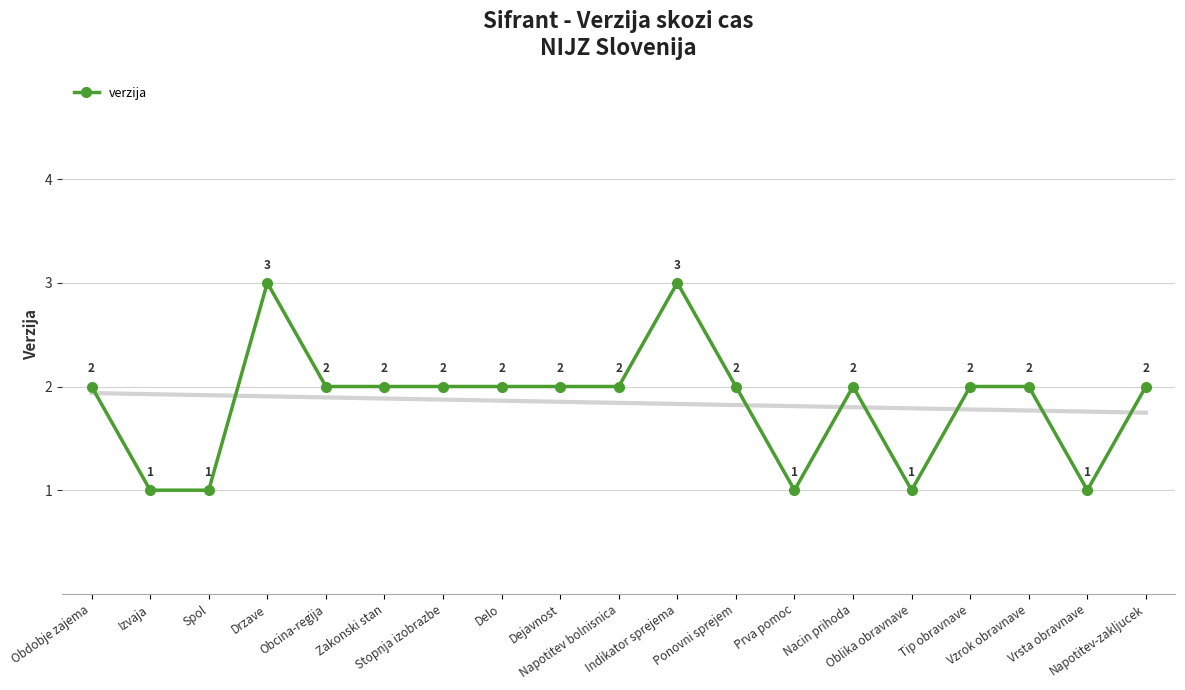

Is it true that the value at Napotitev bolnisnica is 1?

False